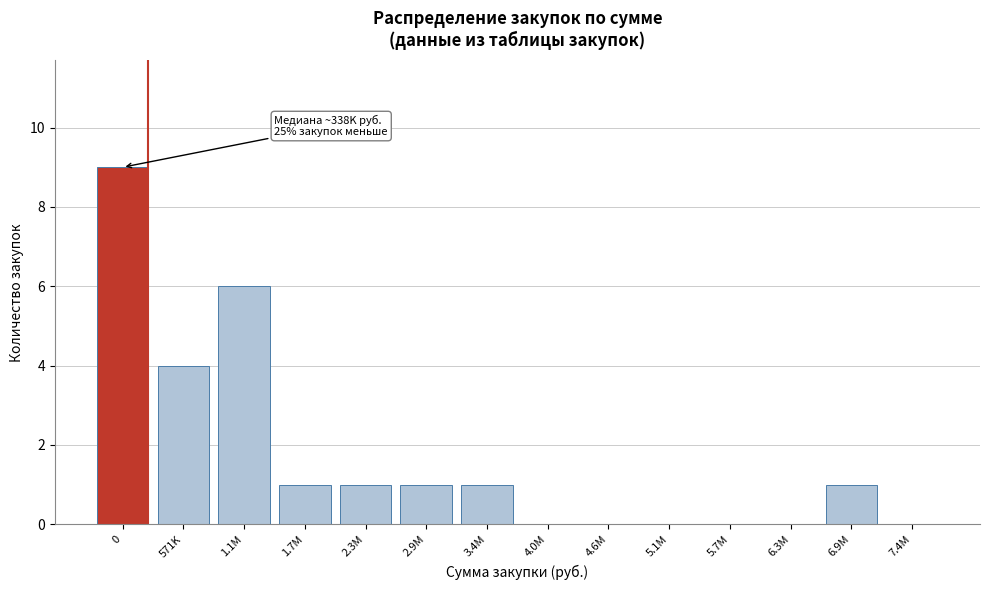

Reading left to right, transcribe all the data shown in this chart.

0=9	571K=4	1.1M=6	1.7M=1	2.3M=1	2.9M=1	3.4M=1	4.0M=0	4.6M=0	5.1M=0	5.7M=0	6.3M=0	6.9M=1	7.4M=0